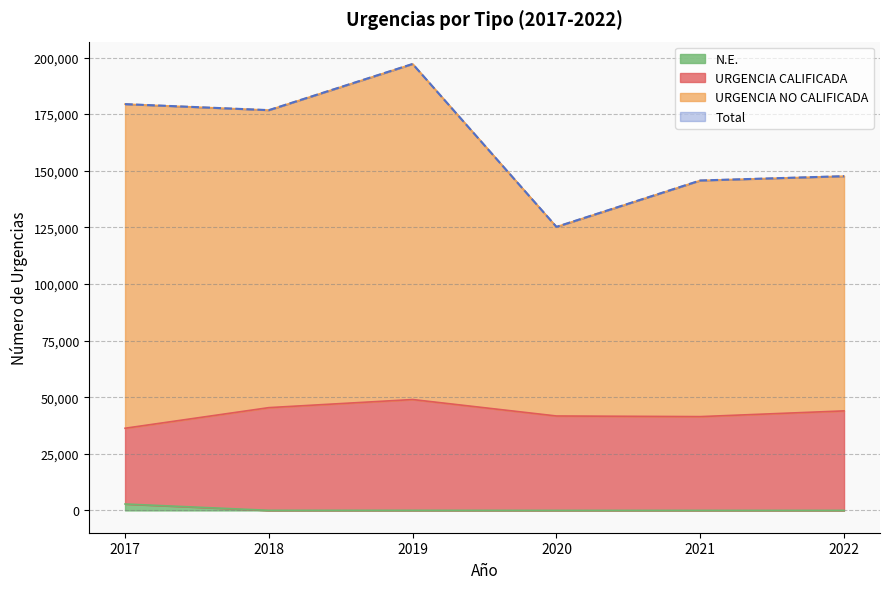

What is the maximum value for Total?

197166